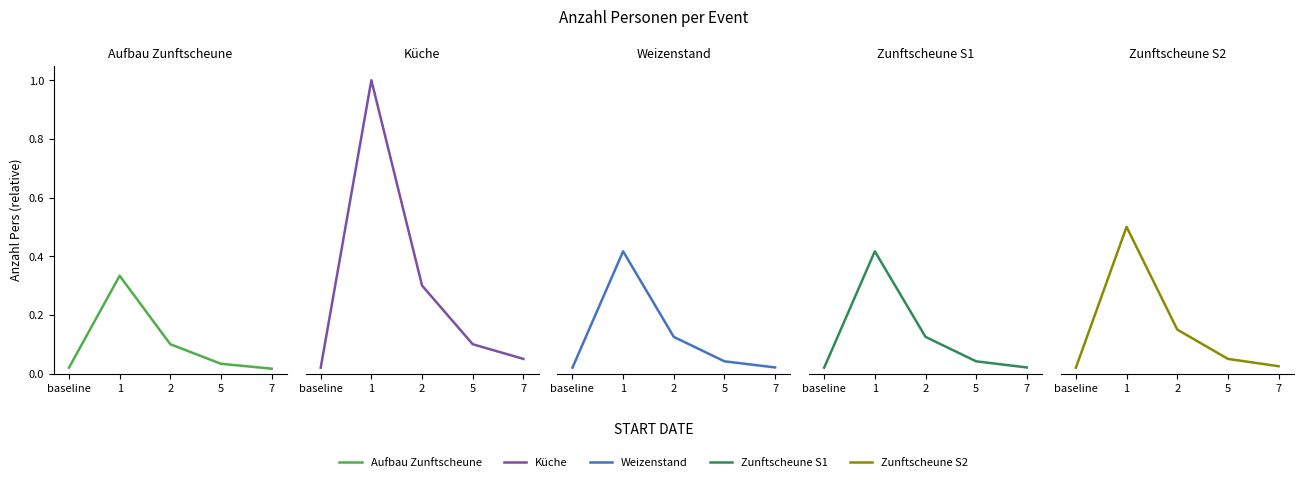

Which series has the widest spread of values?

Küche